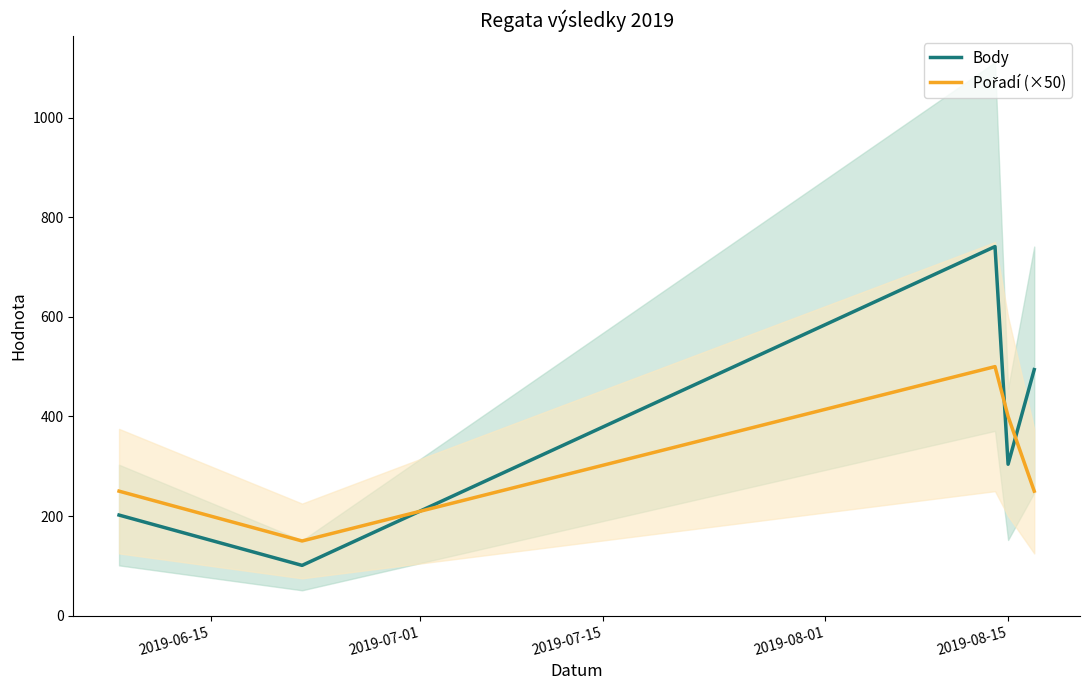

What is the minimum value for Body?

101